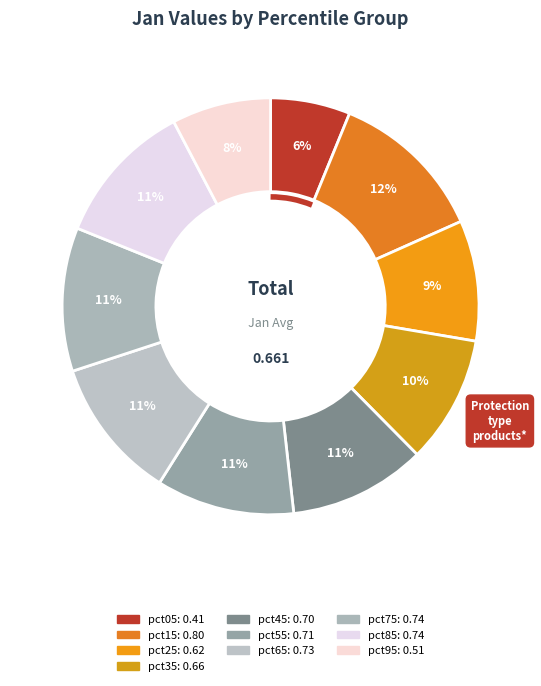

Count the number of slices in the pie.

10